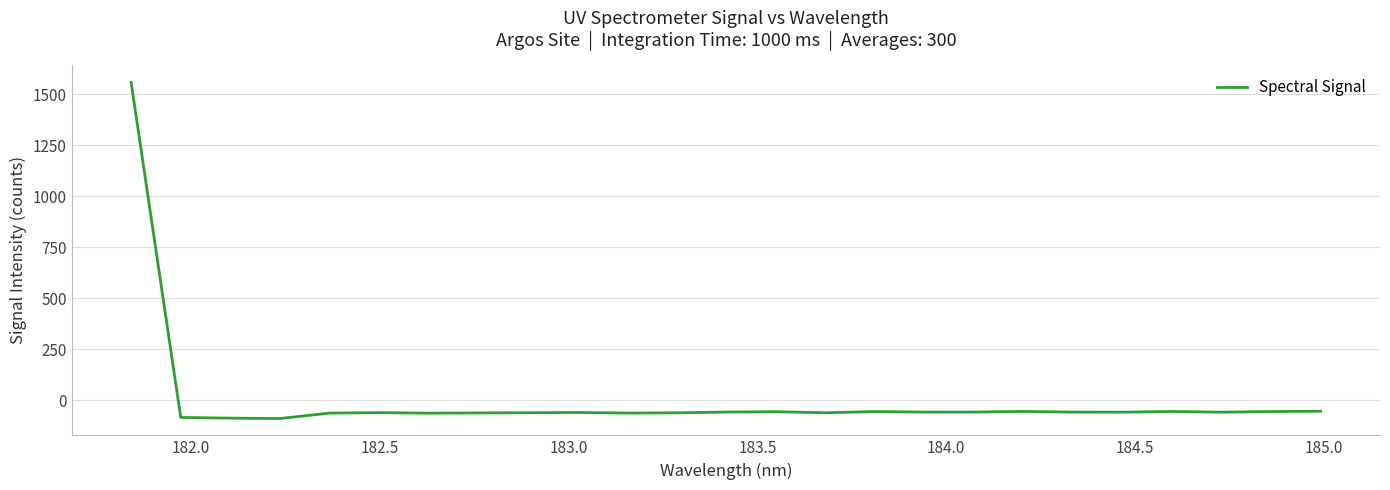

What is the smallest value displayed?

-88.7